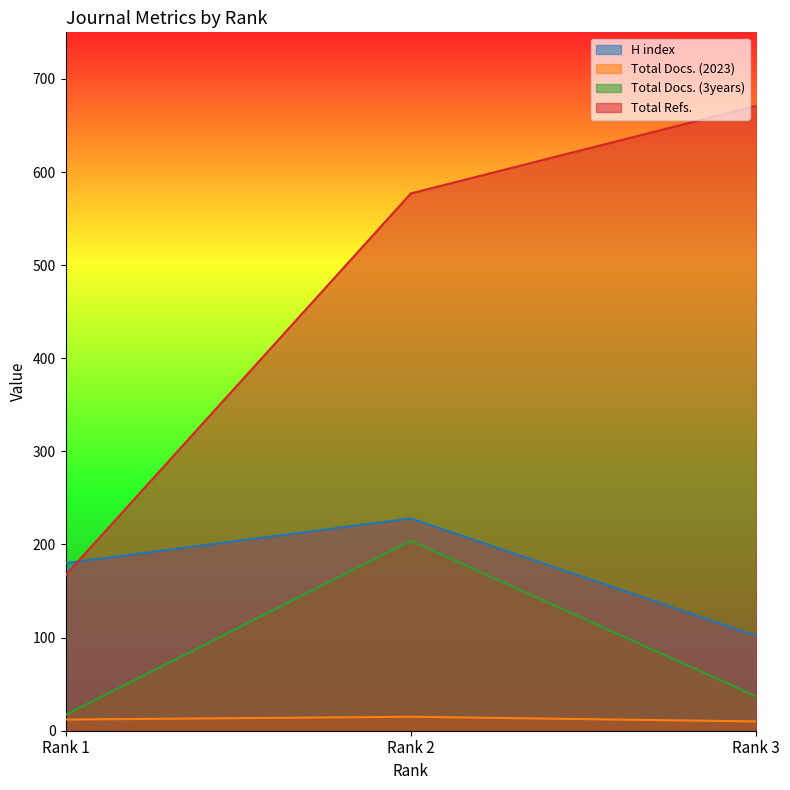

True or false: H index has a value of 180 at Rank 1.

True